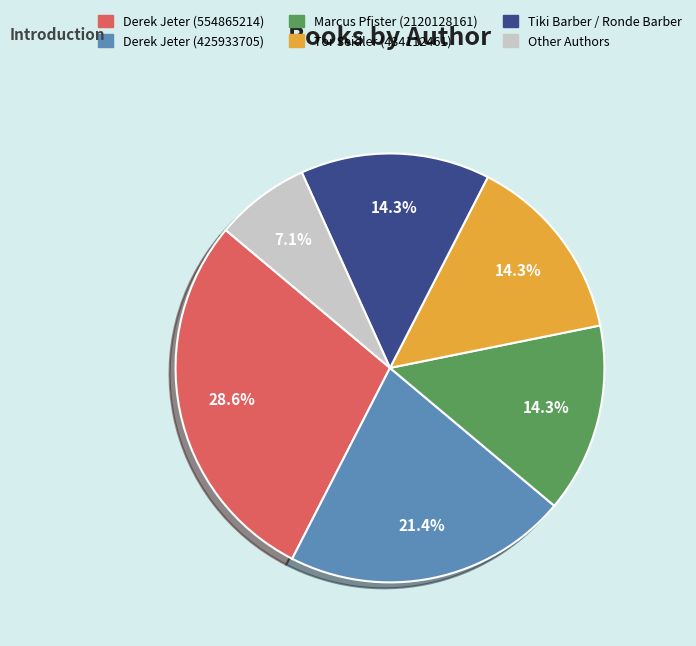

To the nearest percent, what percentage of the pie is Tiki Barber / Ronde Barber?

14%